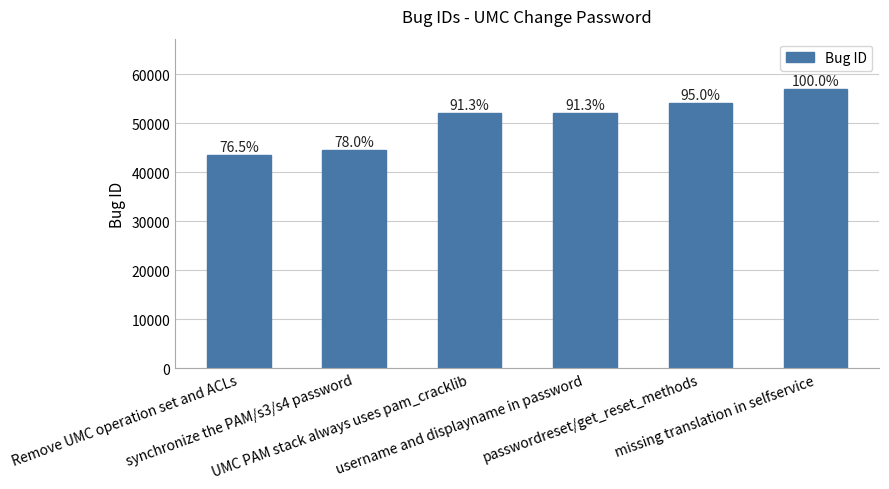

Reading left to right, transcribe all the data shown in this chart.

Remove UMC operation set and ACLs=43610	synchronize the PAM/s3/s4 password=44470	UMC PAM stack always uses pam_cracklib=52057	username and displayname in password=52061	passwordreset/get_reset_methods=54163	missing translation in selfservice=57021